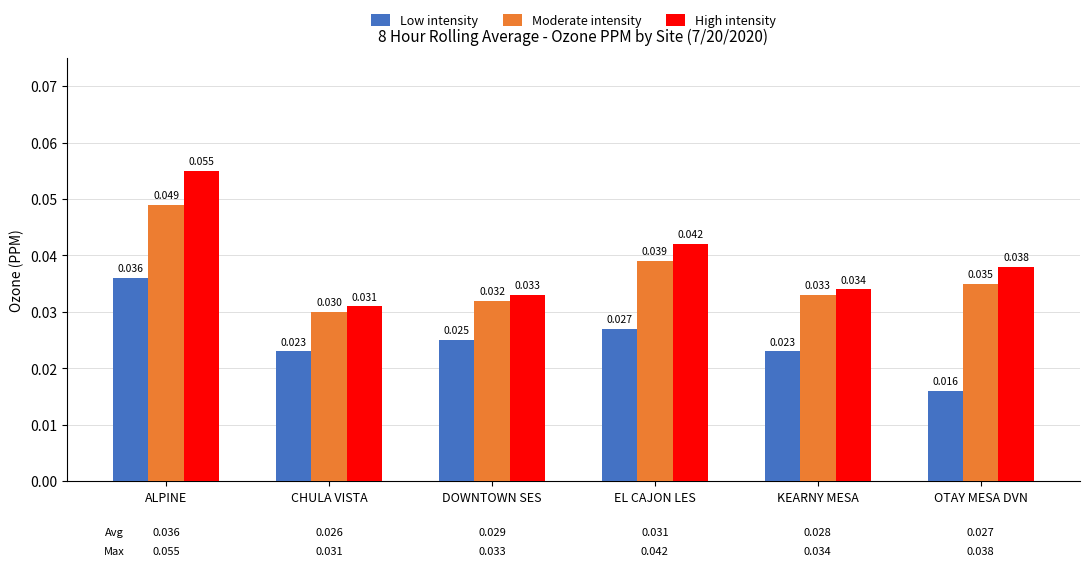

Which series changed the most between CHULA VISTA and EL CAJON LES?

High intensity